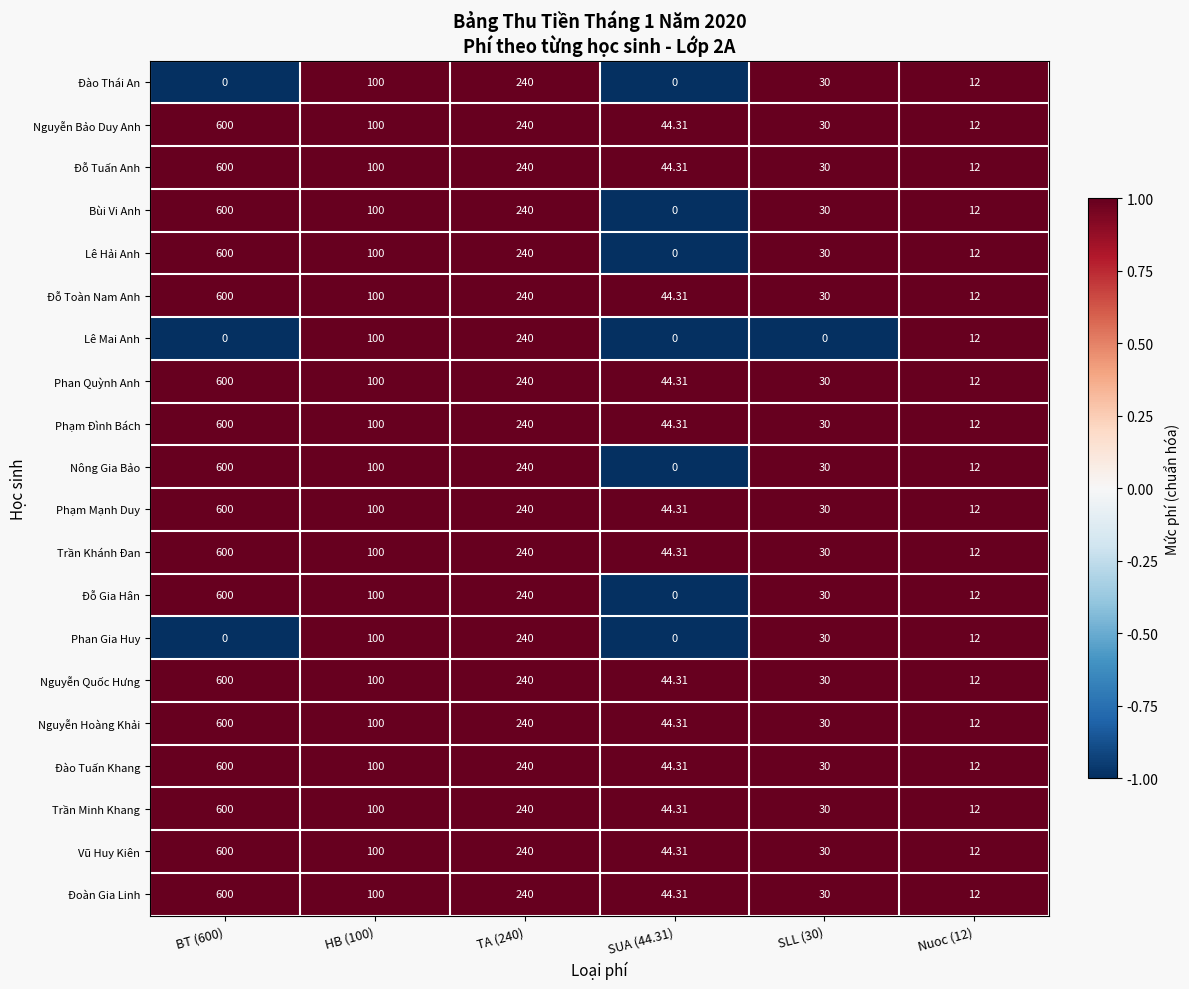

Reading left to right, list all the values displayed in this chart.

Đào Thái An: BT (600)=0	HB (100)=100	TA (240)=240	SUA (44.31)=0	SLL (30)=30	Nuoc (12)=12
Nguyễn Bảo Duy Anh: BT (600)=600	HB (100)=100	TA (240)=240	SUA (44.31)=44	SLL (30)=30	Nuoc (12)=12
Đỗ Tuấn Anh: BT (600)=600	HB (100)=100	TA (240)=240	SUA (44.31)=44	SLL (30)=30	Nuoc (12)=12
Bùi Vi Anh: BT (600)=600	HB (100)=100	TA (240)=240	SUA (44.31)=0	SLL (30)=30	Nuoc (12)=12
Lê Hải Anh: BT (600)=600	HB (100)=100	TA (240)=240	SUA (44.31)=0	SLL (30)=30	Nuoc (12)=12
Đỗ Toàn Nam Anh: BT (600)=600	HB (100)=100	TA (240)=240	SUA (44.31)=44	SLL (30)=30	Nuoc (12)=12
Lê Mai Anh: BT (600)=0	HB (100)=100	TA (240)=240	SUA (44.31)=0	SLL (30)=0	Nuoc (12)=12
Phan Quỳnh Anh: BT (600)=600	HB (100)=100	TA (240)=240	SUA (44.31)=44	SLL (30)=30	Nuoc (12)=12
Phạm Đình Bách: BT (600)=600	HB (100)=100	TA (240)=240	SUA (44.31)=44	SLL (30)=30	Nuoc (12)=12
Nông Gia Bảo: BT (600)=600	HB (100)=100	TA (240)=240	SUA (44.31)=0	SLL (30)=30	Nuoc (12)=12
Phạm Mạnh Duy: BT (600)=600	HB (100)=100	TA (240)=240	SUA (44.31)=44	SLL (30)=30	Nuoc (12)=12
Trần Khánh Đan: BT (600)=600	HB (100)=100	TA (240)=240	SUA (44.31)=44	SLL (30)=30	Nuoc (12)=12
Đỗ Gia Hân: BT (600)=600	HB (100)=100	TA (240)=240	SUA (44.31)=0	SLL (30)=30	Nuoc (12)=12
Phan Gia Huy: BT (600)=0	HB (100)=100	TA (240)=240	SUA (44.31)=0	SLL (30)=30	Nuoc (12)=12
Nguyễn Quốc Hưng: BT (600)=600	HB (100)=100	TA (240)=240	SUA (44.31)=44	SLL (30)=30	Nuoc (12)=12
Nguyễn Hoàng Khải: BT (600)=600	HB (100)=100	TA (240)=240	SUA (44.31)=44	SLL (30)=30	Nuoc (12)=12
Đào Tuấn Khang: BT (600)=600	HB (100)=100	TA (240)=240	SUA (44.31)=44	SLL (30)=30	Nuoc (12)=12
Trần Minh Khang: BT (600)=600	HB (100)=100	TA (240)=240	SUA (44.31)=44	SLL (30)=30	Nuoc (12)=12
Vũ Huy Kiên: BT (600)=600	HB (100)=100	TA (240)=240	SUA (44.31)=44	SLL (30)=30	Nuoc (12)=12
Đoàn Gia Linh: BT (600)=600	HB (100)=100	TA (240)=240	SUA (44.31)=44	SLL (30)=30	Nuoc (12)=12